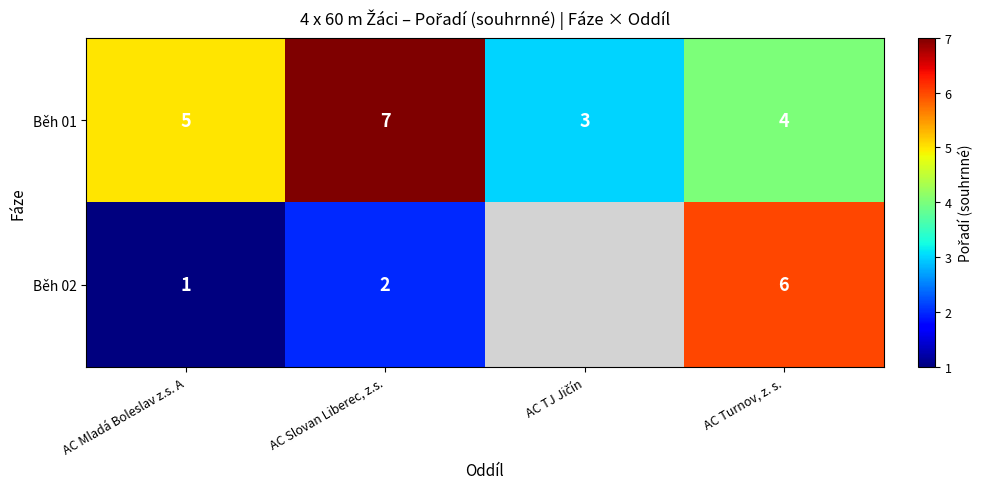

Is the value of Běh 01 at AC Mladá Boleslav z.s. A greater than the value of Běh 02 at AC Turnov, z. s.?

No